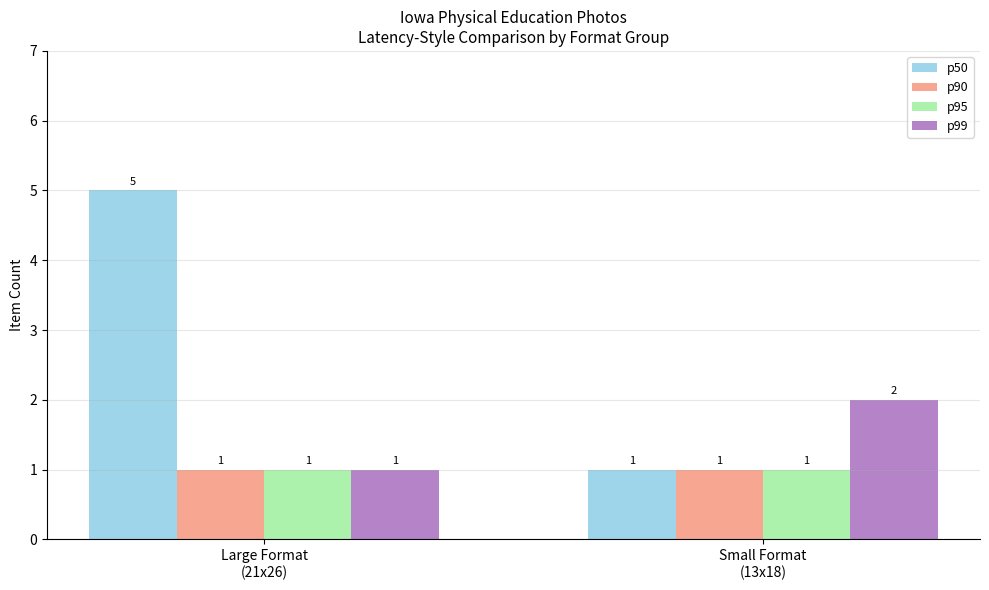

What is the sum of the p99 values at Large Format
(21x26) and Small Format
(13x18)?

3